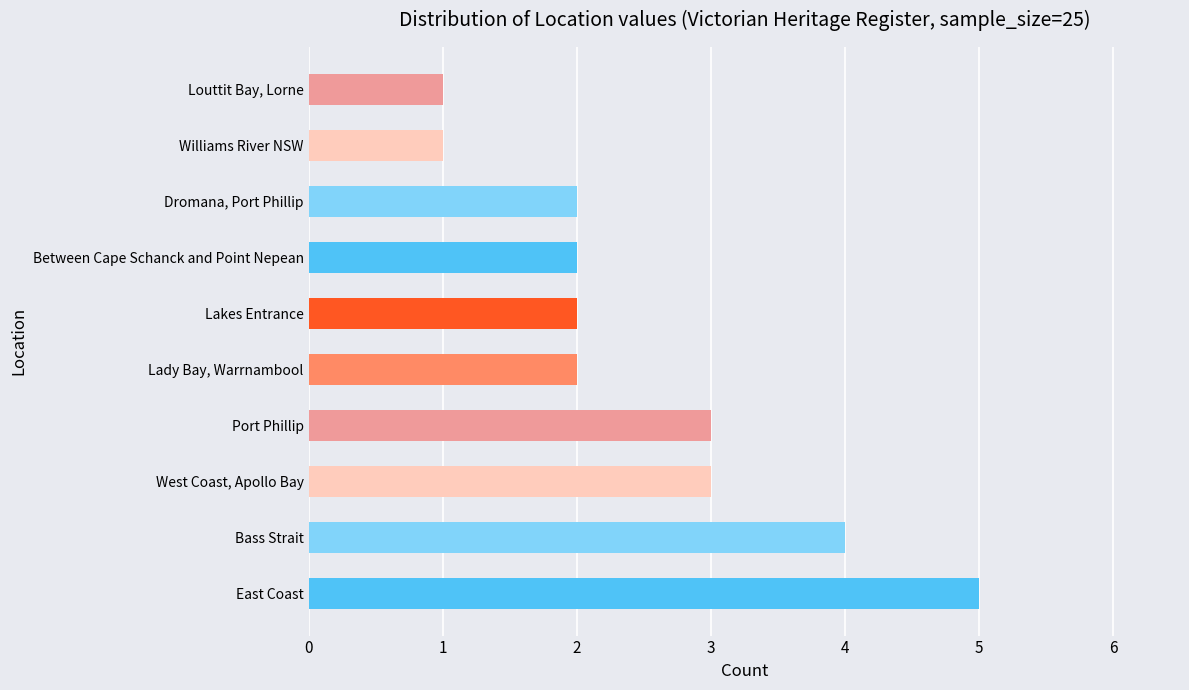

True or false: the data shows 3 at Port Phillip.

True